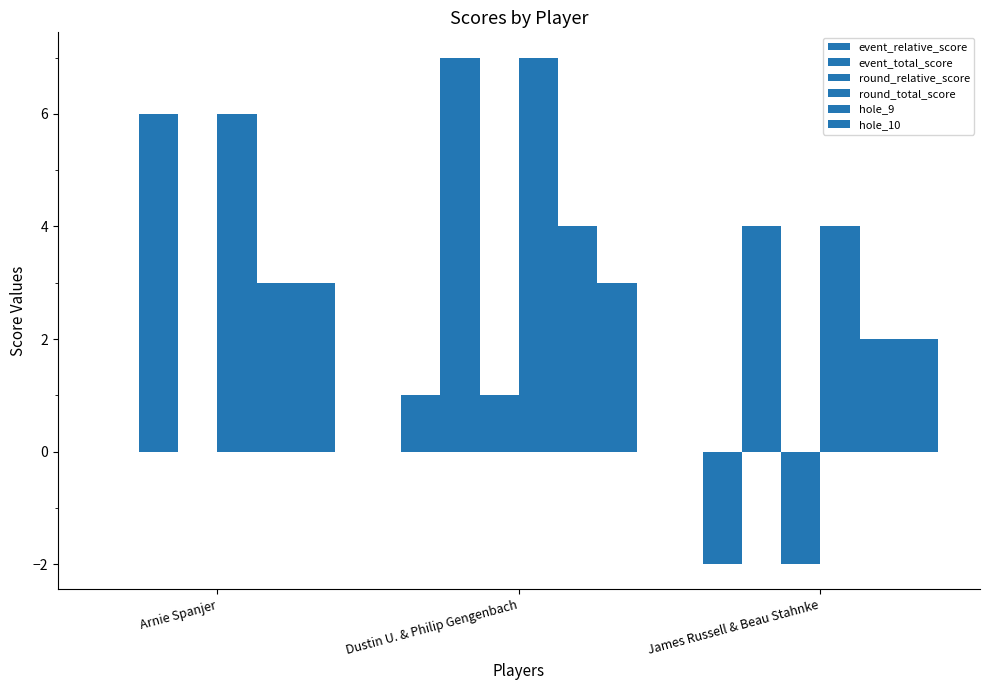

Read the hole_10 value at Dustin U. & Philip Gengenbach.

3